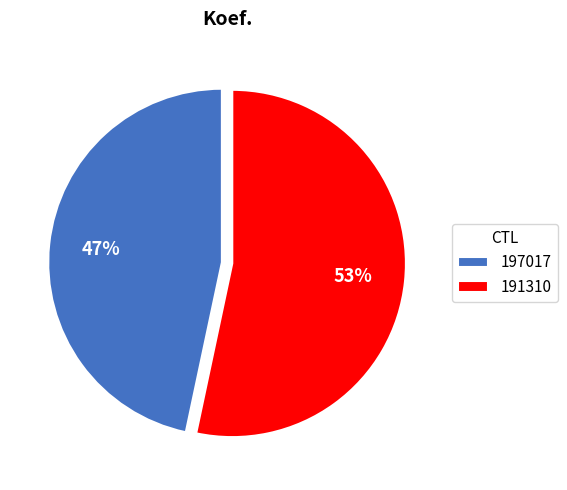

Count the number of slices in the pie.

2